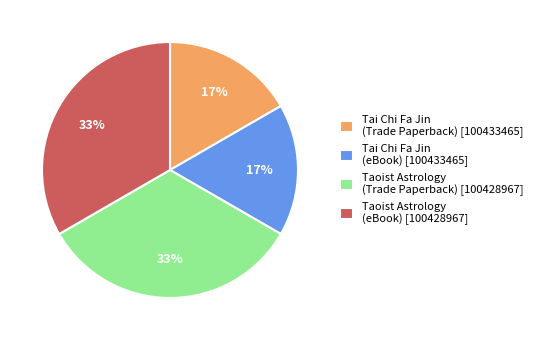

Is there any slice that represents more than half of the pie?

No